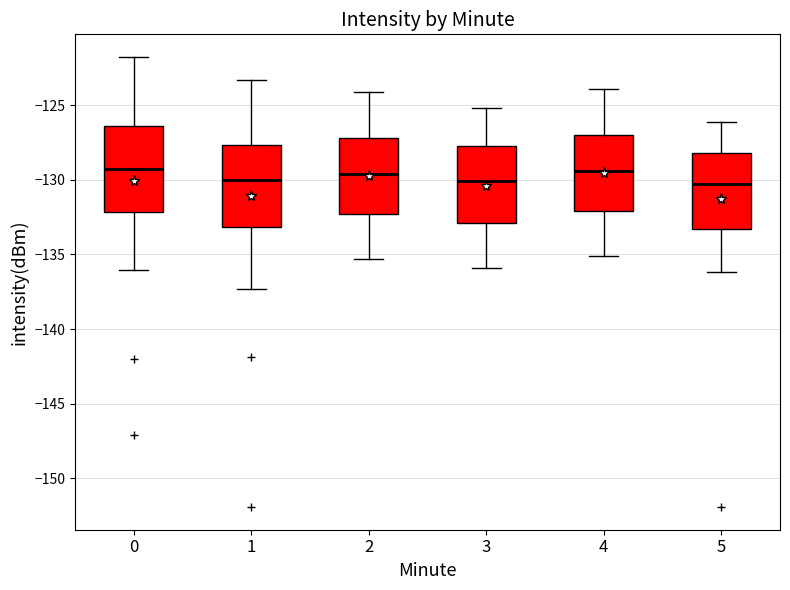

Where does the median line of the box at x = 5 sit on the y-axis? The values are not printed on the chart, so give them approximately, as read against the axis.

-130.0